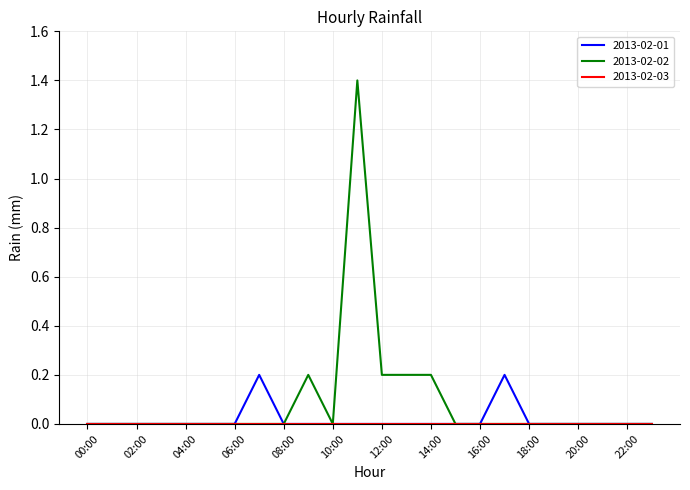

What is the difference between the maximum and second lowest values in the 2013-02-01 series?

0.2